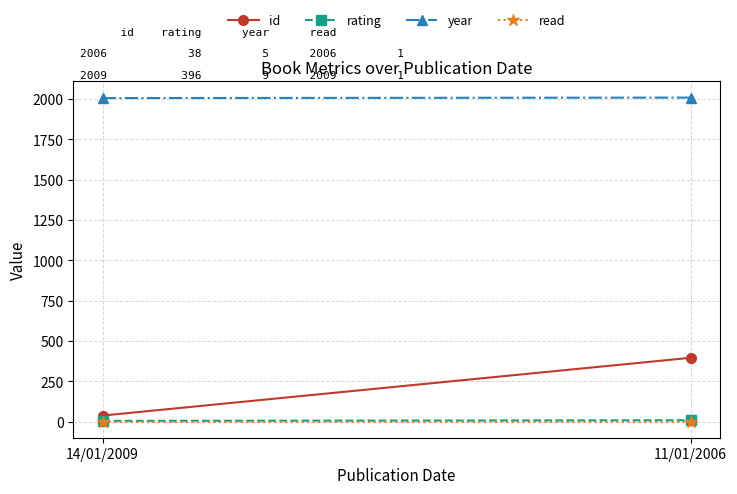

What are all the series names shown in the legend?

id, rating, year, read